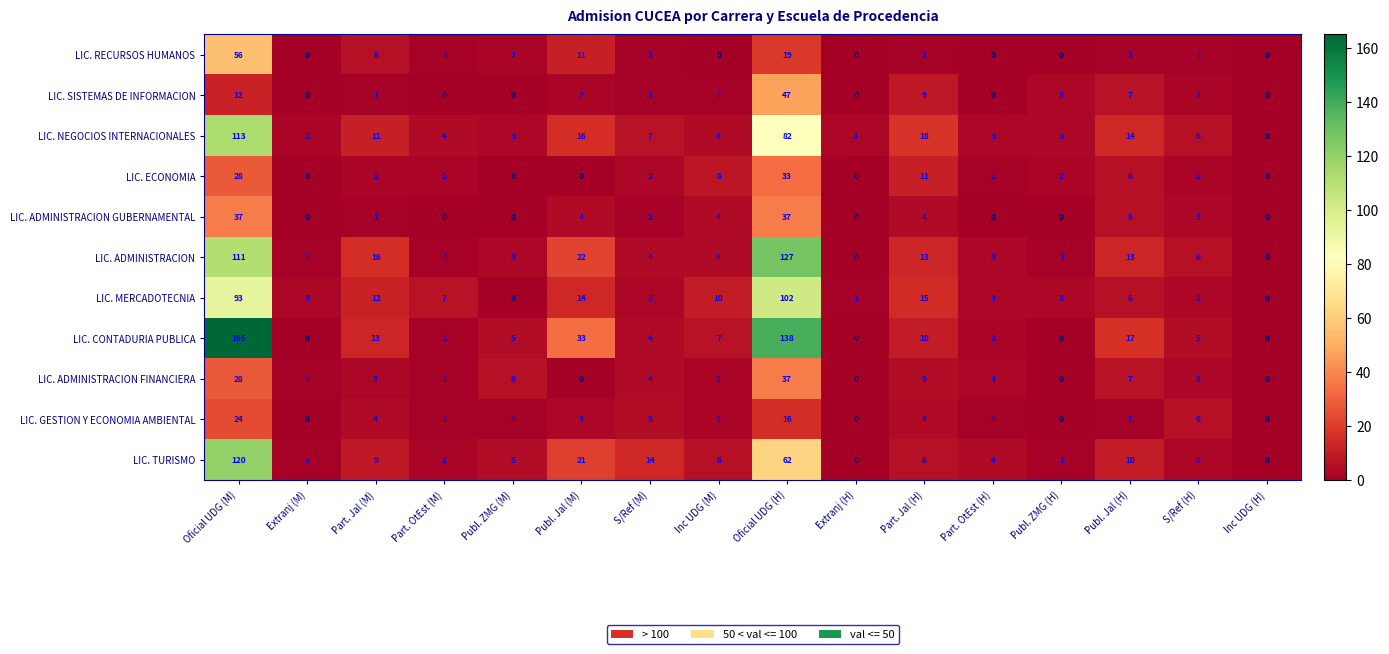

Is the value of LIC. SISTEMAS DE INFORMACION at Inc UDG (M) greater than the value of LIC. TURISMO at Oficial UDG (H)?

No